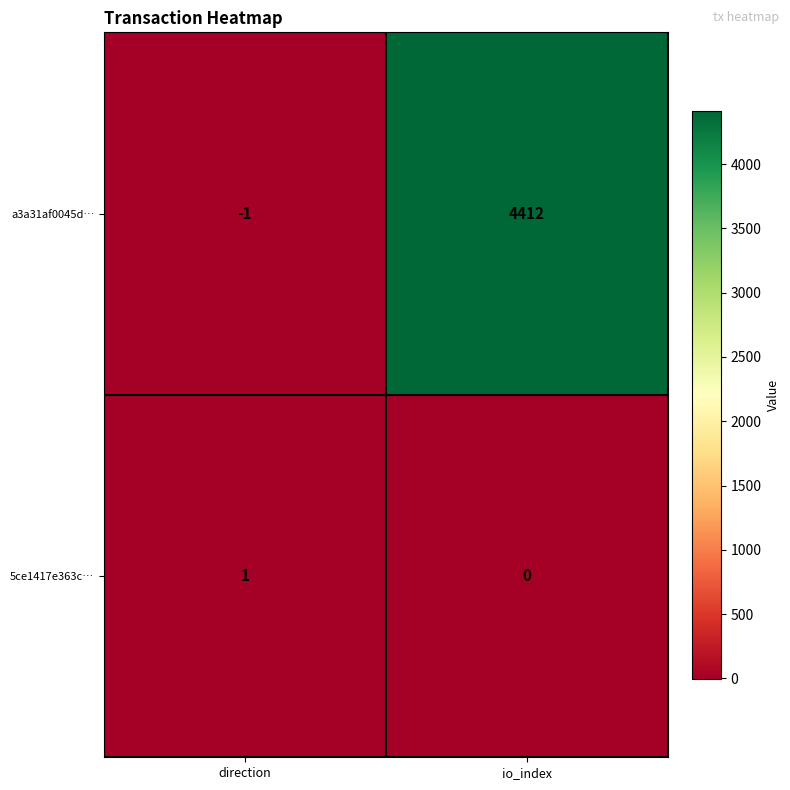

Which series has the largest total across all categories?

a3a31af0045d…